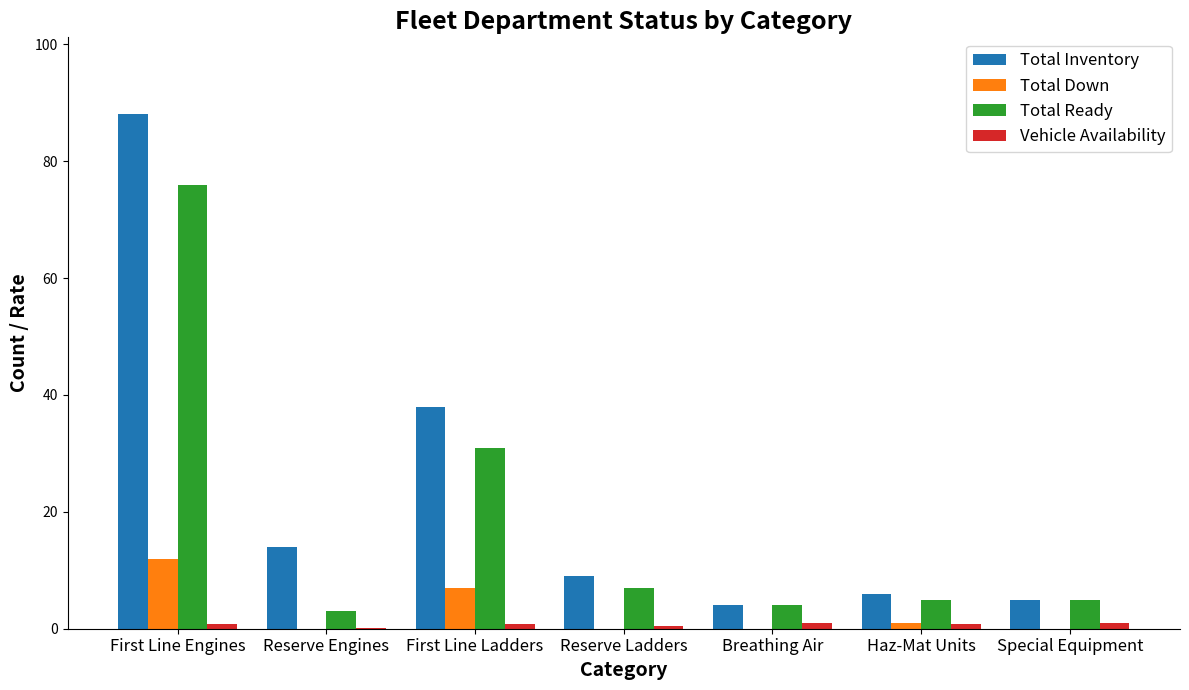

At which category does the chart reach its peak across all series?

First Line Engines